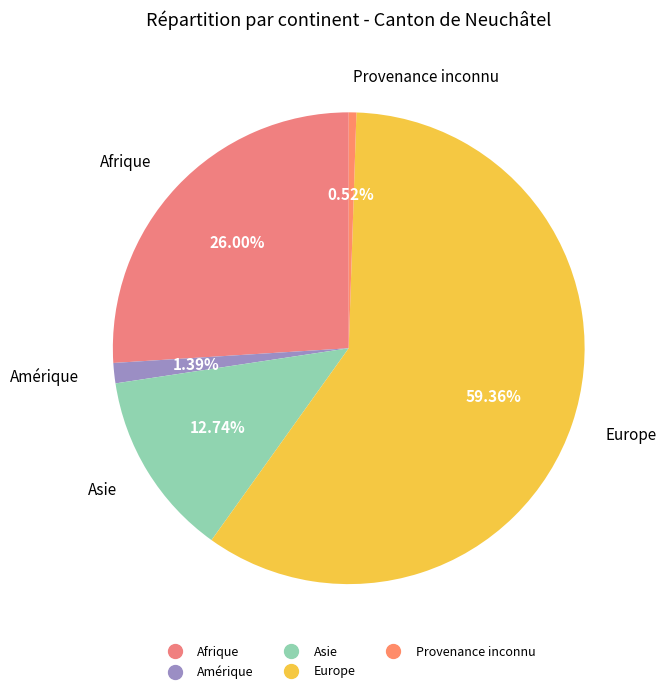

Is the sum of Asie and Afrique greater than half?

No